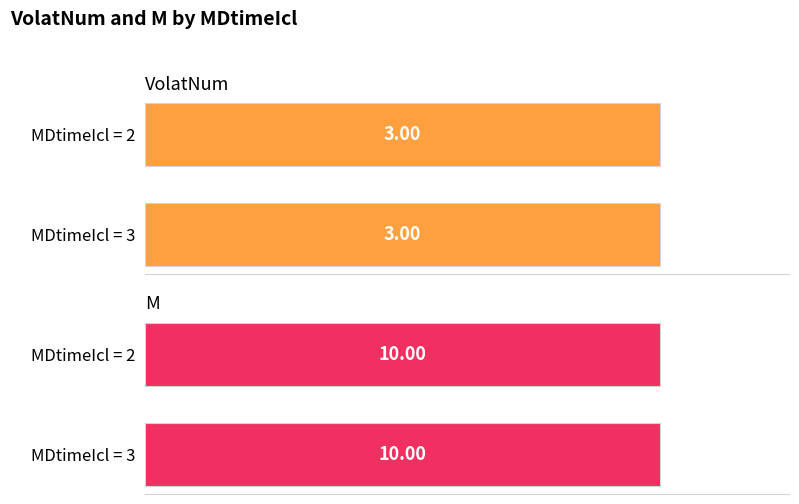

At which label is M closest to 10?

MDtimeIcl=3 (count)